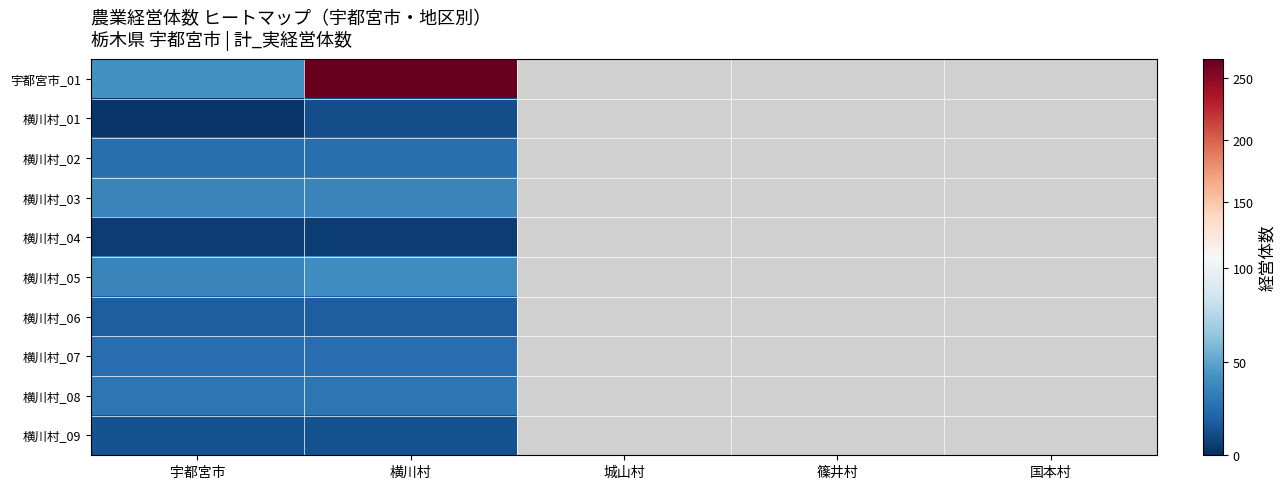

Which label corresponds to the smallest value in the chart?

宇都宮市